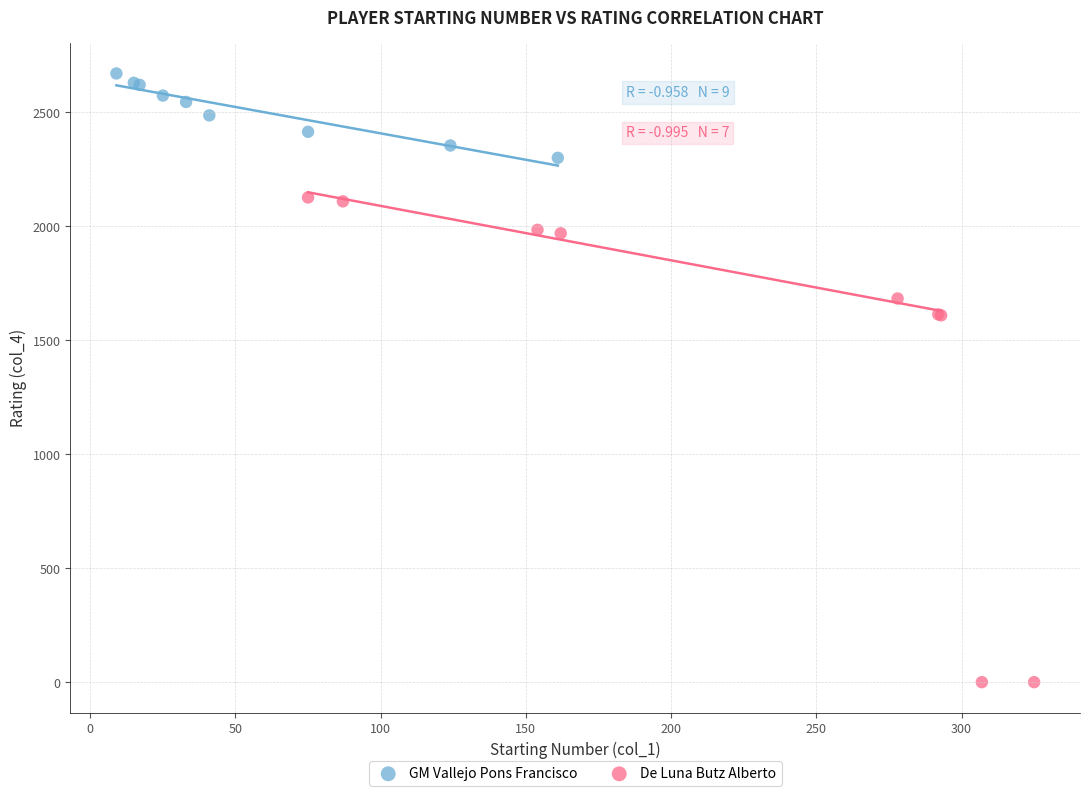

What are all the series names shown in the legend?

GM Vallejo Pons Francisco, De Luna Butz Alberto